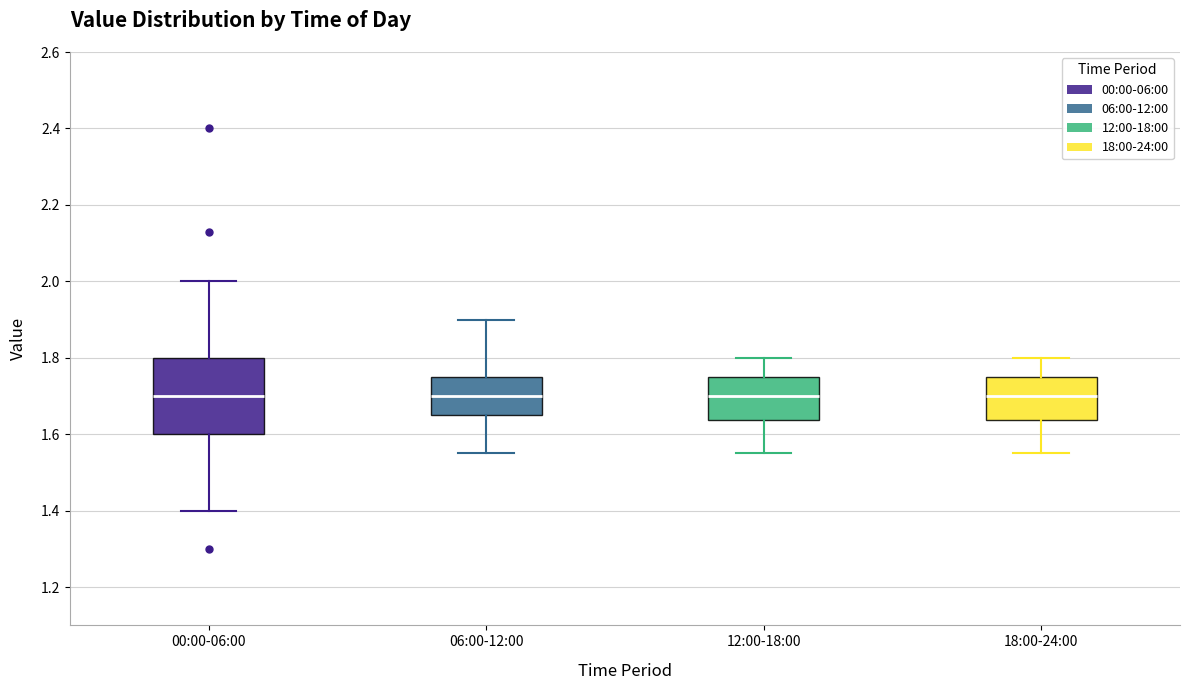

Where is the upper edge of the box for 12:00-18:00 on the y-axis? The values are not printed on the chart, so give them approximately, as read against the axis.

1.76